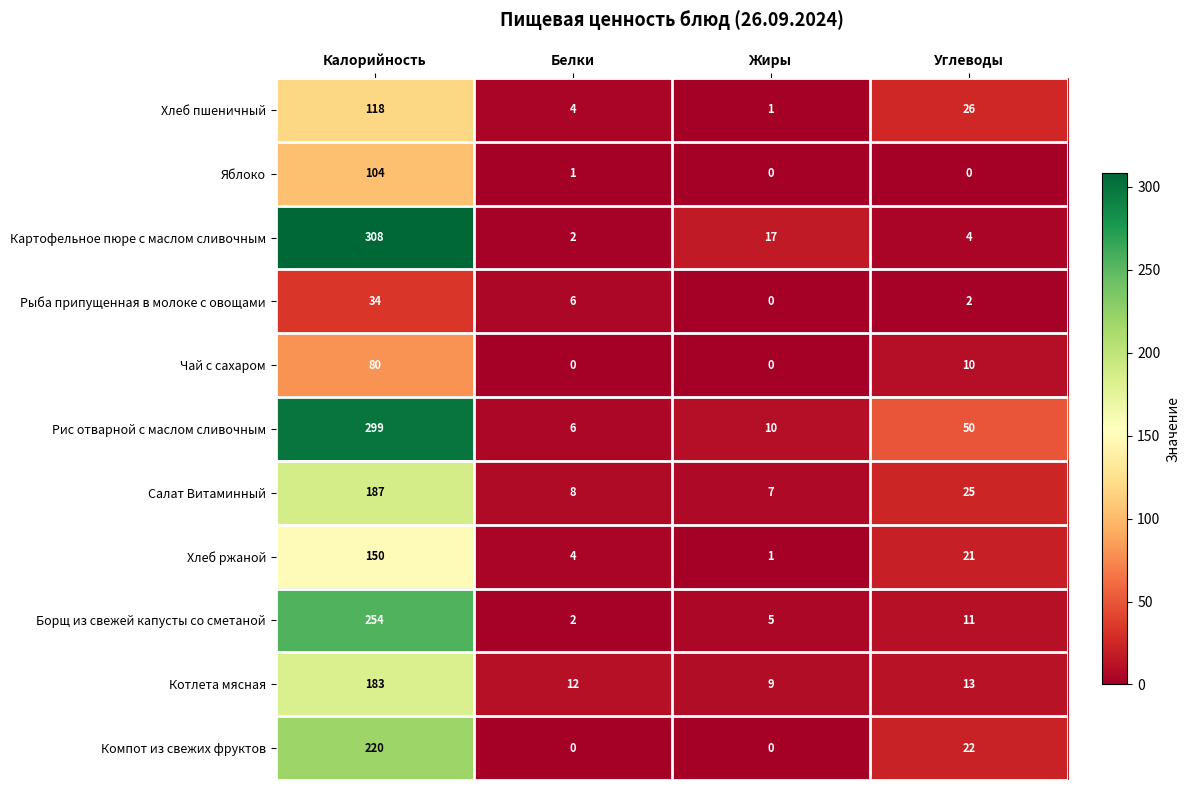

What is the total value across all series at Белки?

45